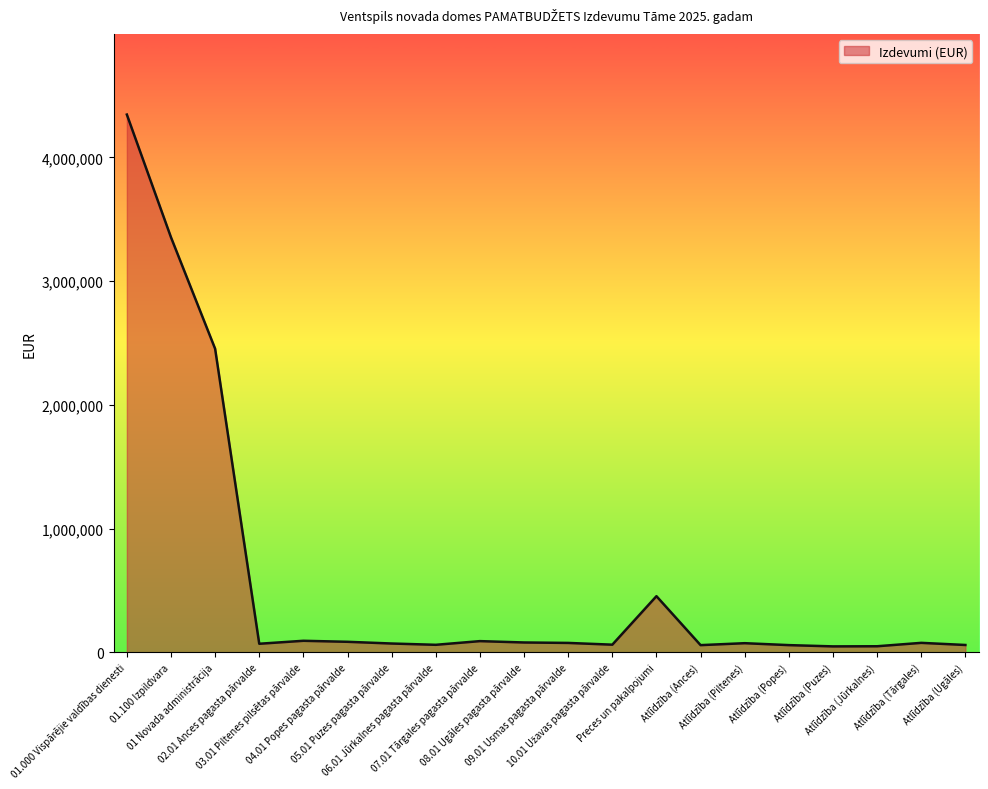

What is the difference between the maximum and minimum values?

4297812